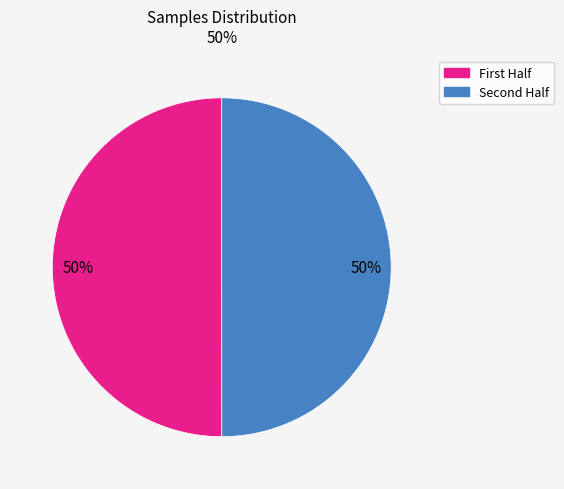

How many segments does this pie chart have?

2